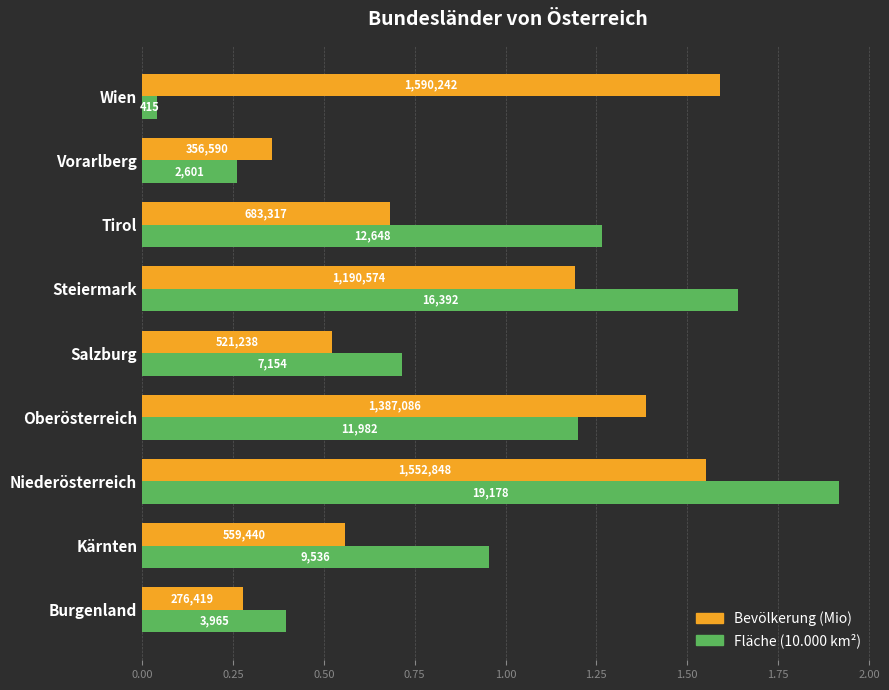

What are all the series names shown in the legend?

Bevölkerung (Mio), Fläche (10.000 km²)